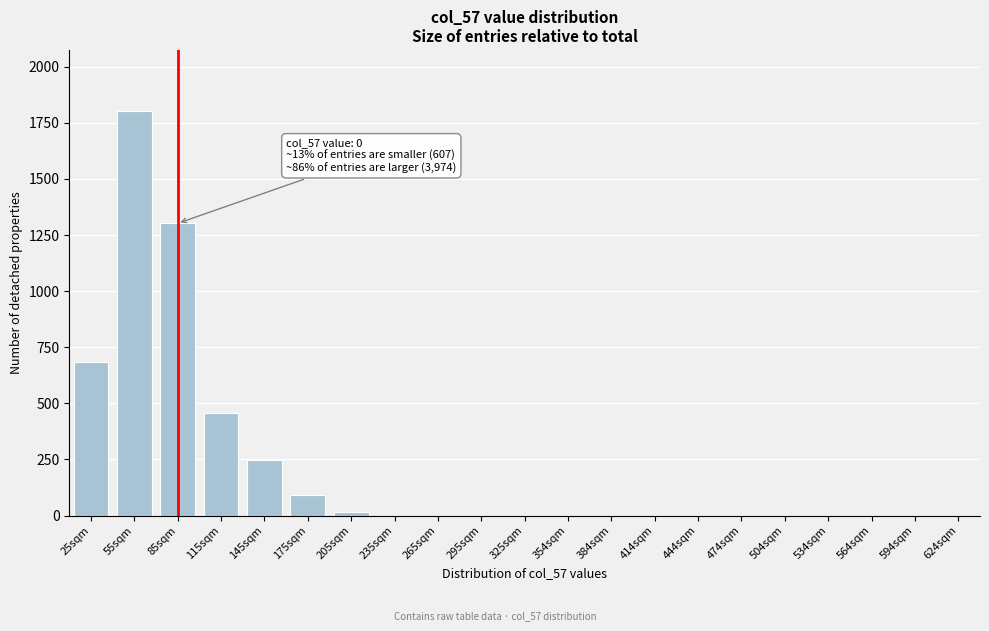

Reading right to left, extract all data points from this chart.

624sqm=0	594sqm=0	564sqm=0	534sqm=0	504sqm=0	474sqm=0	444sqm=0	414sqm=0	384sqm=0	354sqm=0	325sqm=0	295sqm=0	265sqm=0	235sqm=0	205sqm=14	175sqm=93	145sqm=247	115sqm=455	85sqm=1302	55sqm=1804	25sqm=686